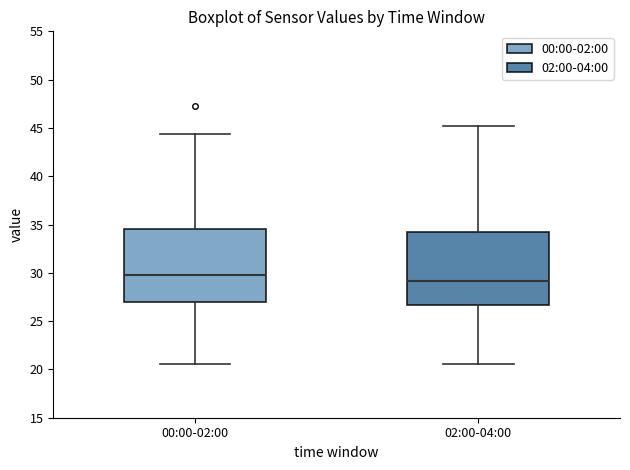

Which box has the lowest median line?

02:00-04:00